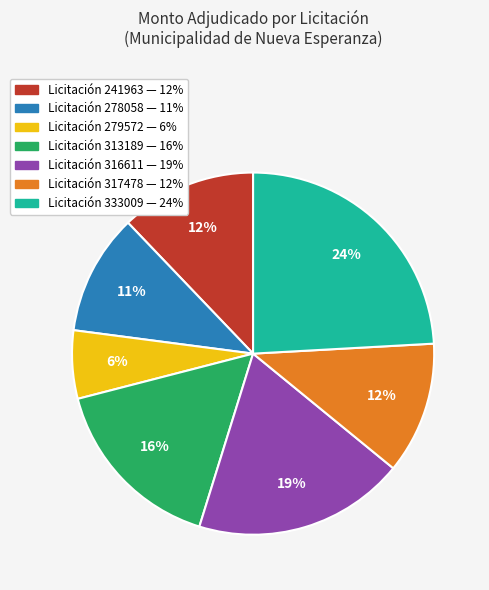

To the nearest percent, what is the difference between the largest and smallest slice percentages?

18%